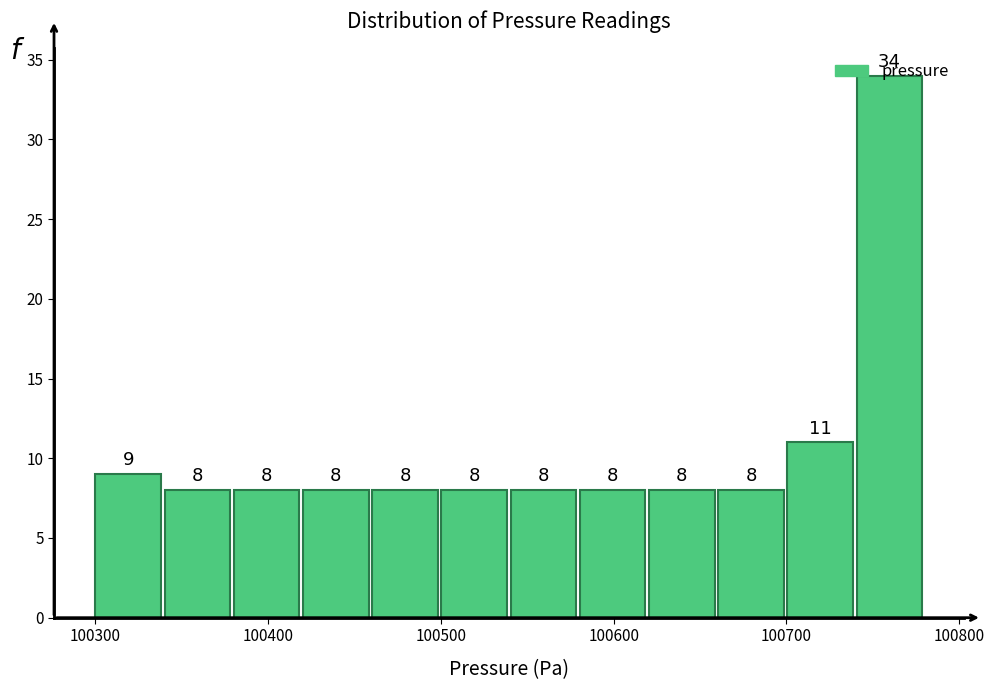

Reading left to right, transcribe this chart: for each bar, give the range it covers on the x-axis and its height. The bar edges are not printed on the chart, so give them approximately, as read against the axis.

100300 to 100340: 9
100340 to 100380: 8
100380 to 100420: 8
100420 to 100460: 8
100460 to 100500: 8
100500 to 100540: 8
100540 to 100580: 8
100580 to 100620: 8
100620 to 100660: 8
100660 to 100700: 8
100700 to 100740: 11
100740 to 100780: 34